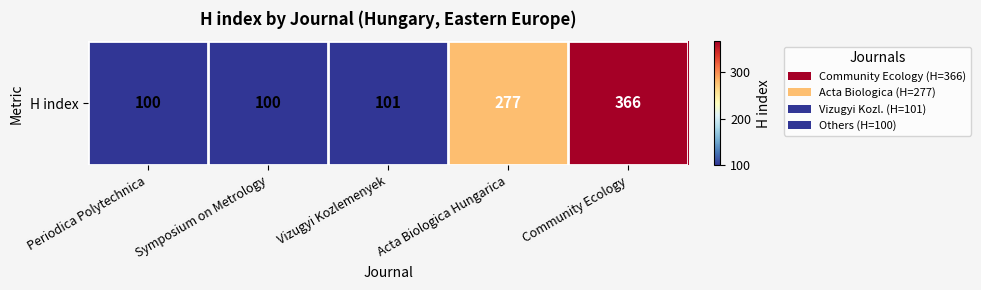

Rank the categories by value from lowest to highest.

Periodica Polytechnica, Symposium on Metrology, Vizugyi Kozlemenyek, Acta Biologica Hungarica, Community Ecology